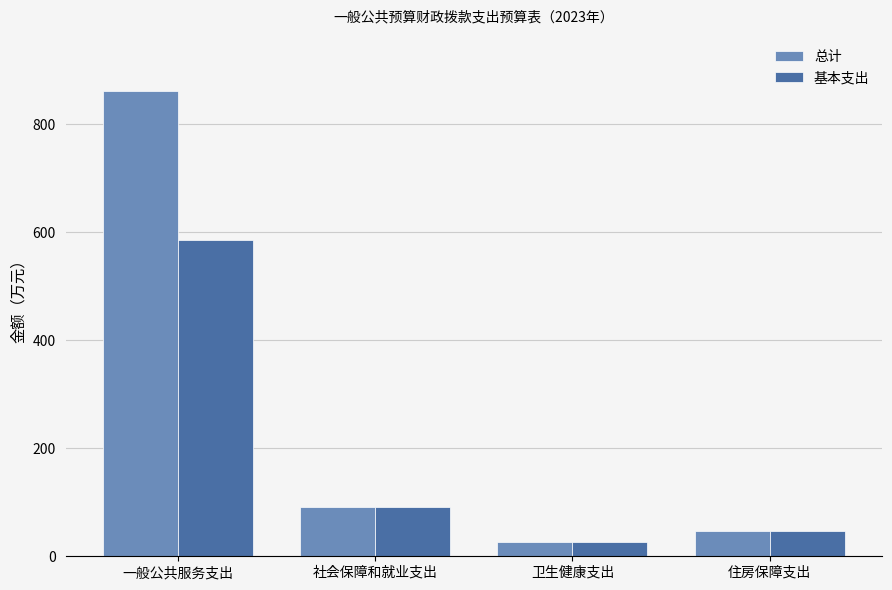

Reading left to right, list all the values displayed in this chart.

总计: 861.6	91.4	26.9	46.8
基本支出: 586.2	91.4	26.9	46.8